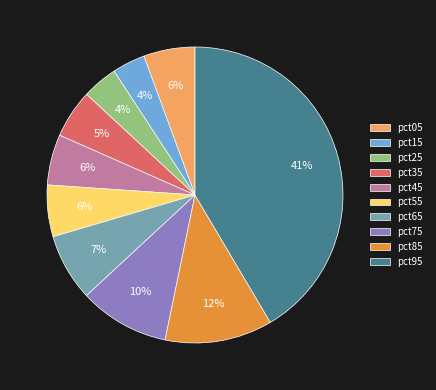

To the nearest percent, what portion does pct25 represent?

4%